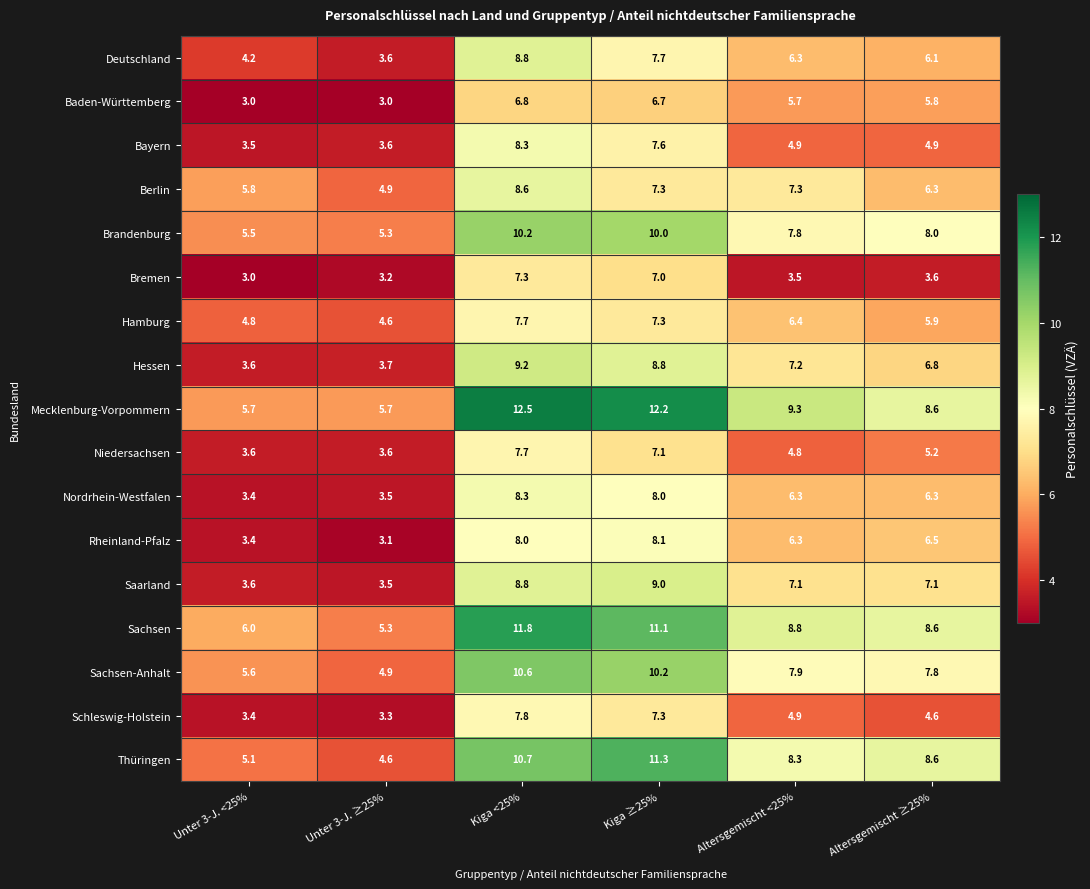

Rank the categories by Sachsen-Anhalt value from highest to lowest.

Kiga <25%, Kiga ≥25%, Altersgemischt <25%, Altersgemischt ≥25%, Unter 3-J. <25%, Unter 3-J. ≥25%